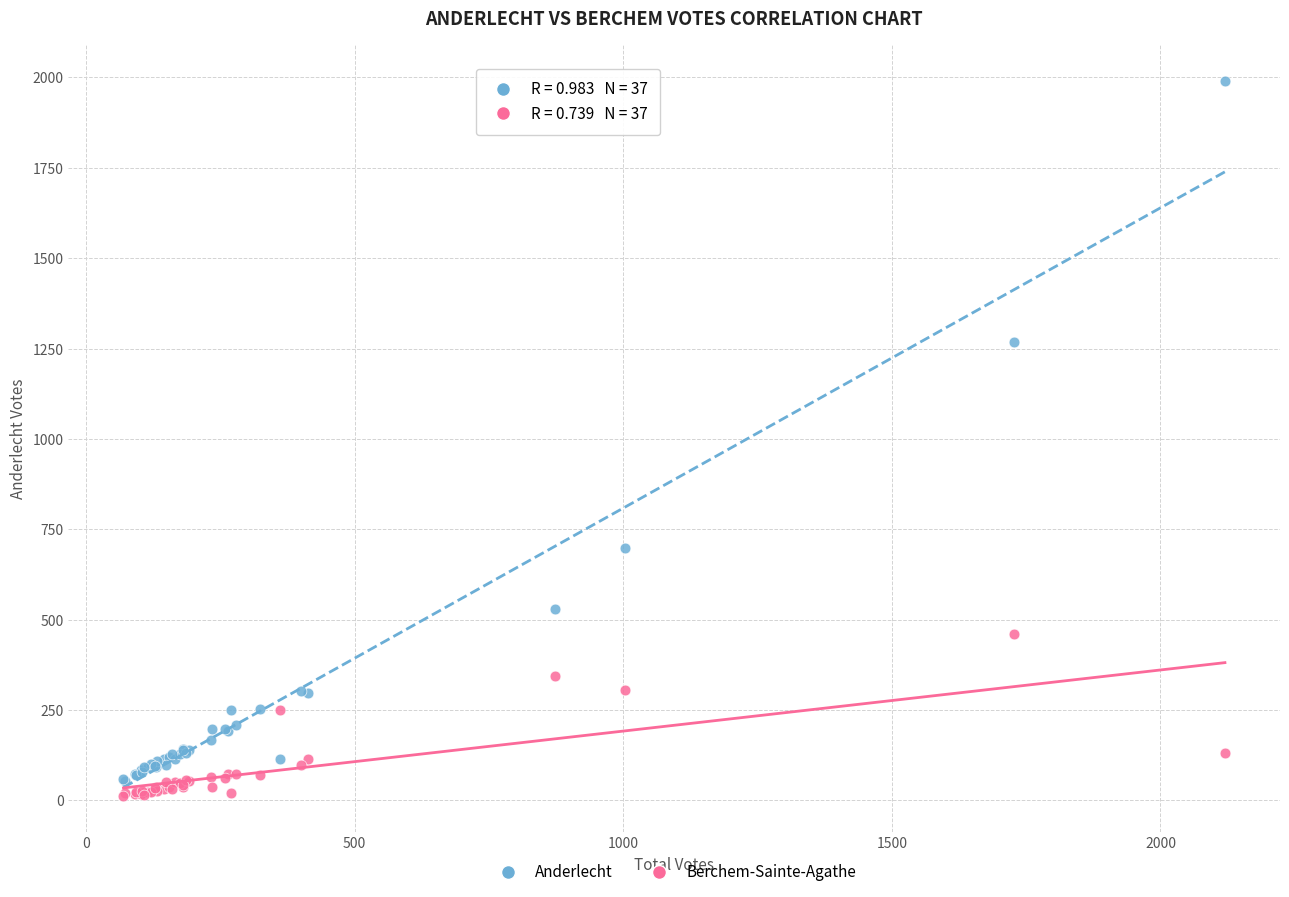

Which series reaches the maximum Y coordinate?

Anderlecht